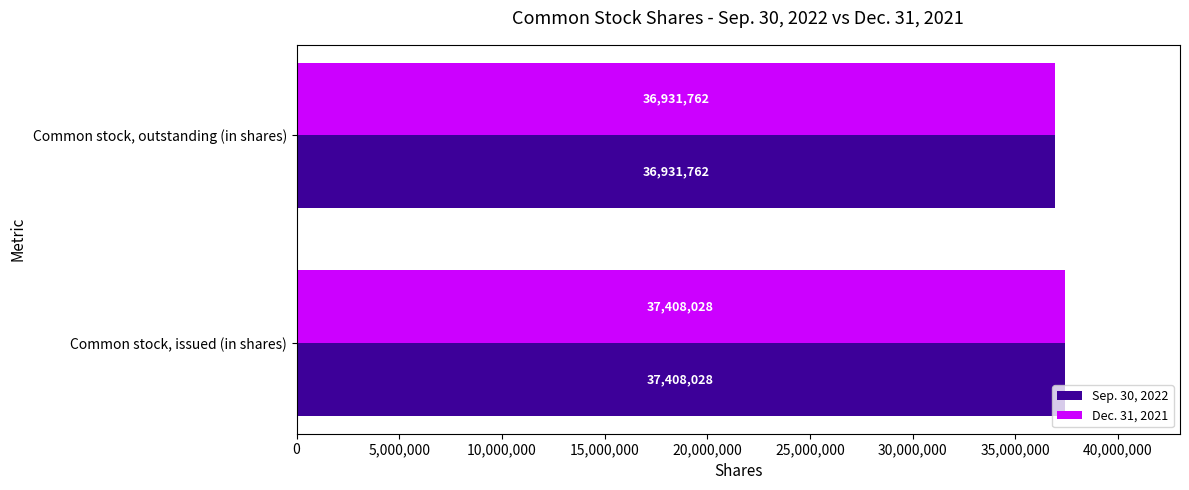

What is the difference between the maximum and minimum values in the Dec. 31, 2021 series?

476266